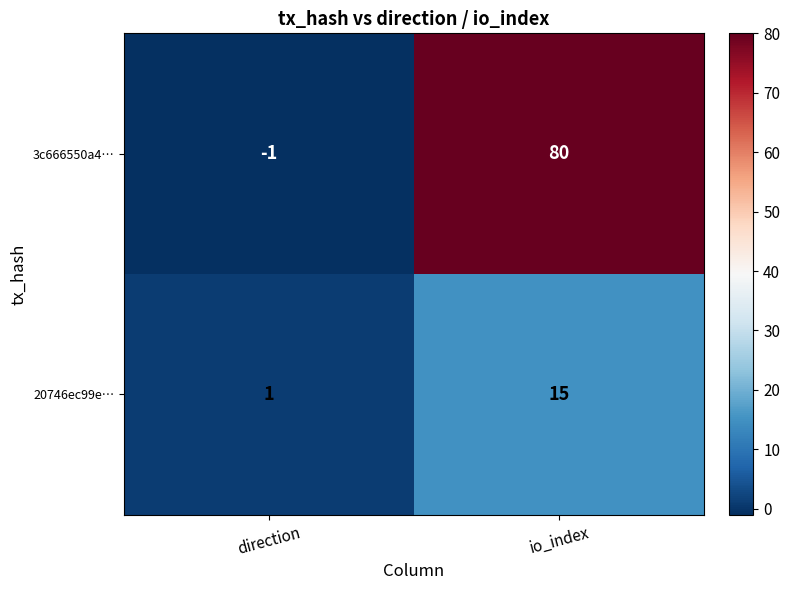

At io_index, list the series in order from largest to smallest.

3c666550a4…, 20746ec99e…